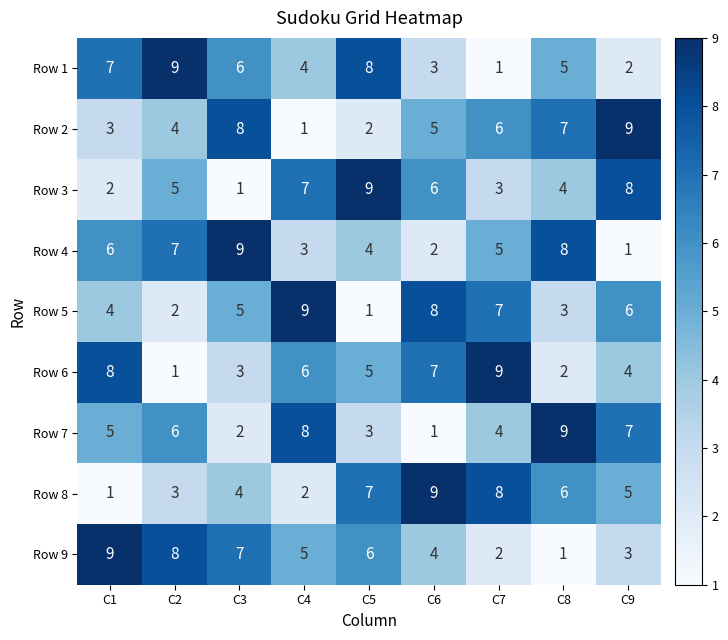

The value of Row 9 at C5 is 3. True or false?

False